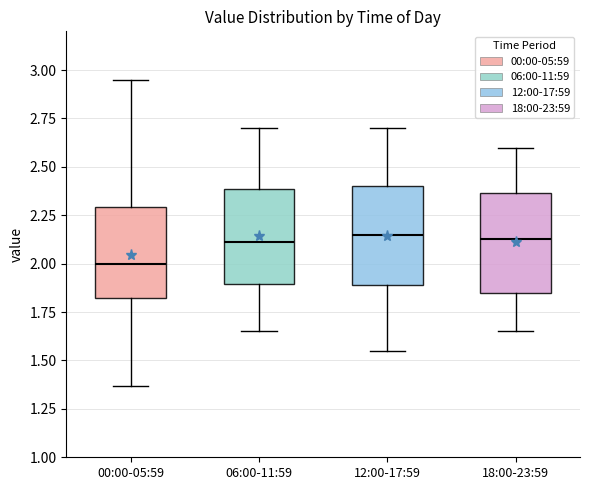

Reading left to right, read every box against the y-axis: the position of its median line, the range the box covers, and the ends of its whiskers. The values are not printed on the chart, so give them approximately, as read against the axis.

00:00-05:59: median 2.00, box 1.80 to 2.30, whiskers 1.35 to 2.95
06:00-11:59: median 2.10, box 1.90 to 2.40, whiskers 1.65 to 2.70
12:00-17:59: median 2.15, box 1.90 to 2.40, whiskers 1.55 to 2.70
18:00-23:59: median 2.15, box 1.85 to 2.35, whiskers 1.65 to 2.60